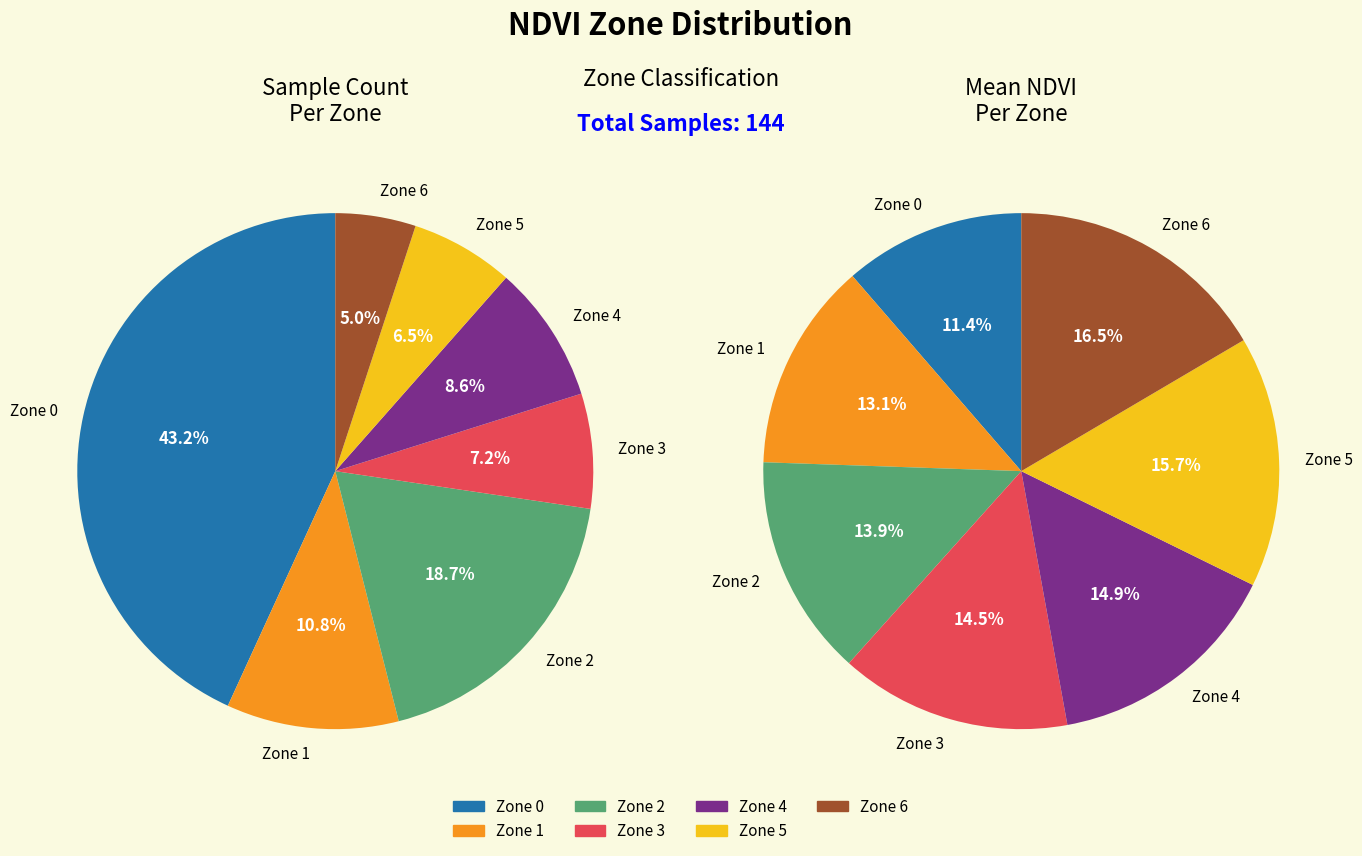

To the nearest percent, what is the combined percentage of Zone 2 and Zone 3?

26%